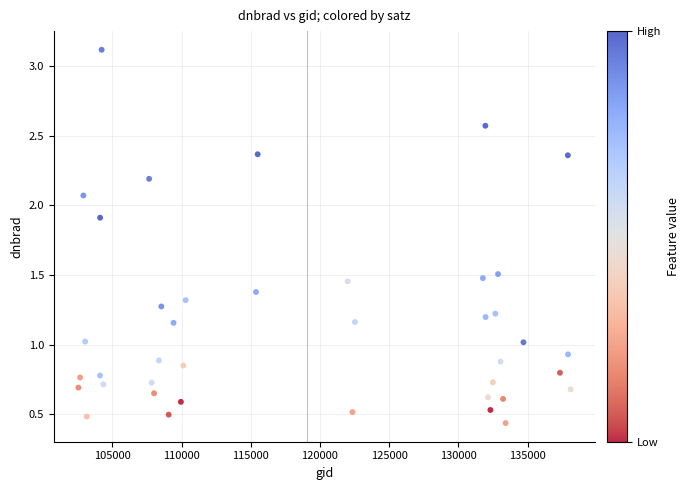

What is the range of Y values (max minus min)?

2.7